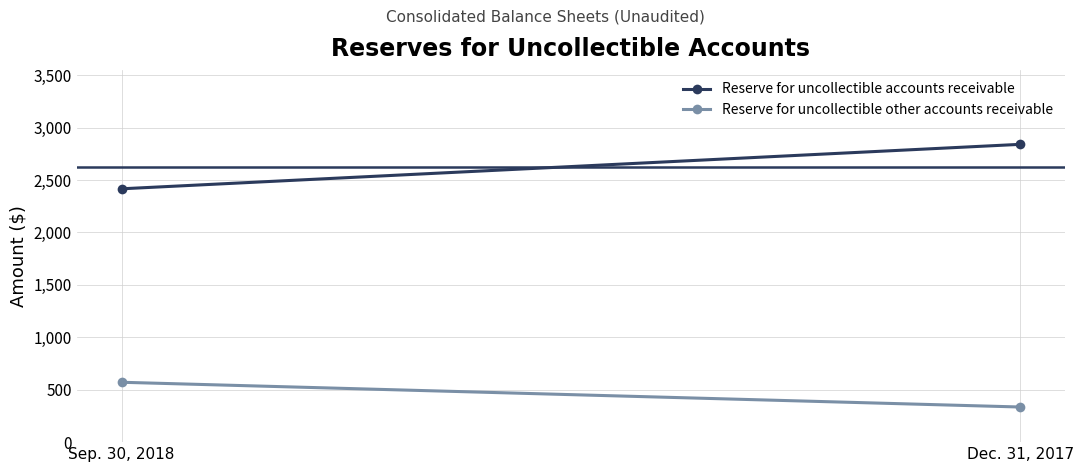

Rank the series by their average value, from highest to lowest.

Reserve for uncollectible accounts receivable, Reserve for uncollectible other accounts receivable